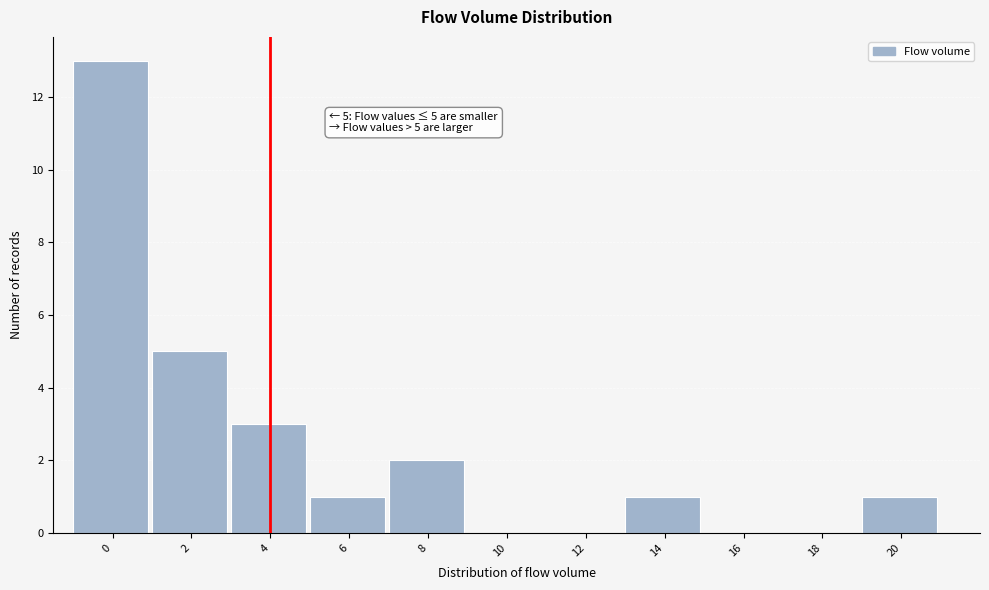

Reading left to right, extract all data points from this chart.

0=13	2=5	4=3	6=1	8=2	10=0	12=0	14=1	16=0	18=0	20=1